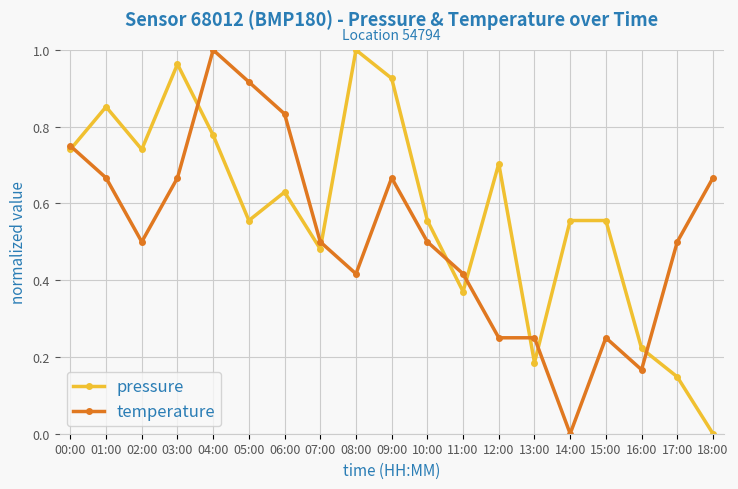

Which category has the lowest value in the temperature series?

14:00